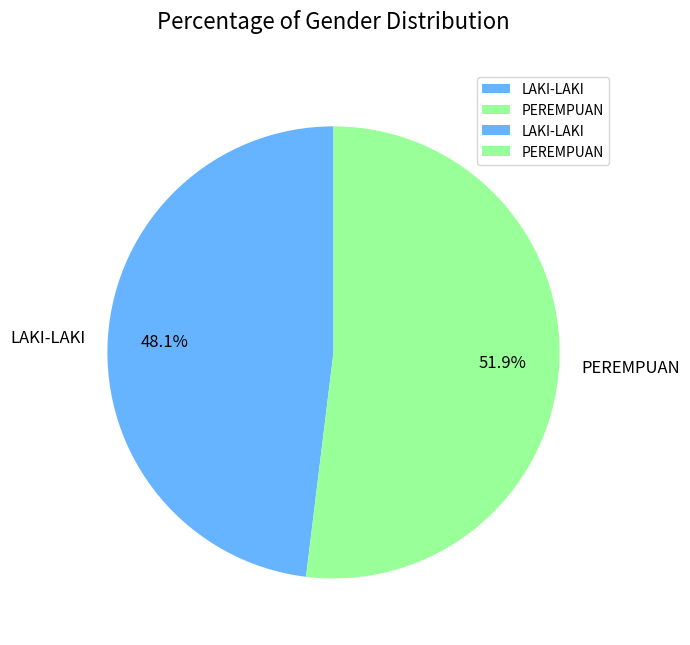

To the nearest percent, what is the combined percentage of PEREMPUAN and LAKI-LAKI?

100%